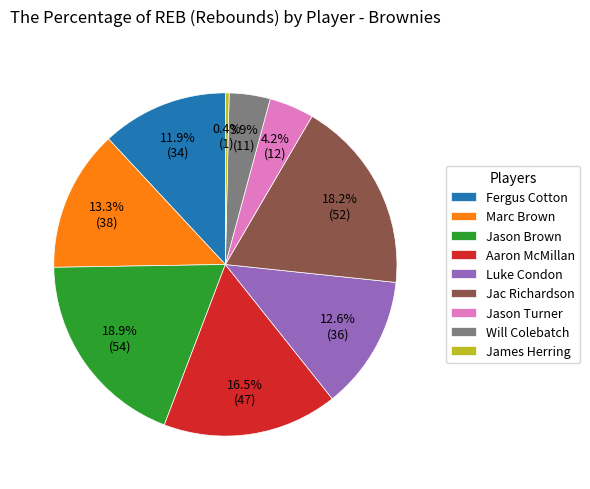

What is the ratio of the value at James Herring to the value at Will Colebatch?

0.1